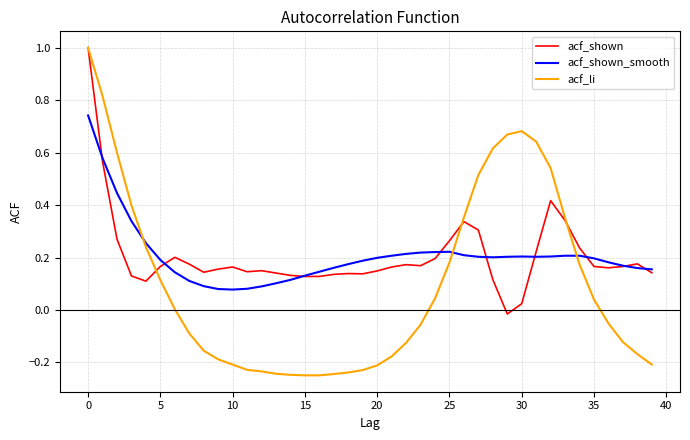

What is the highest value of the acf_li series?

1.0